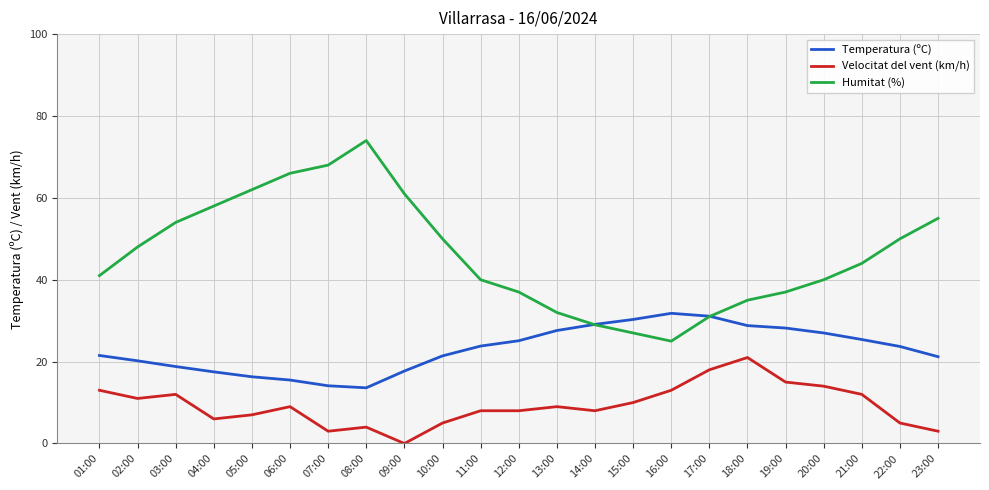

In Temperatura (ºC), how many points are lower than both neighbors (excluding endpoints)?

1